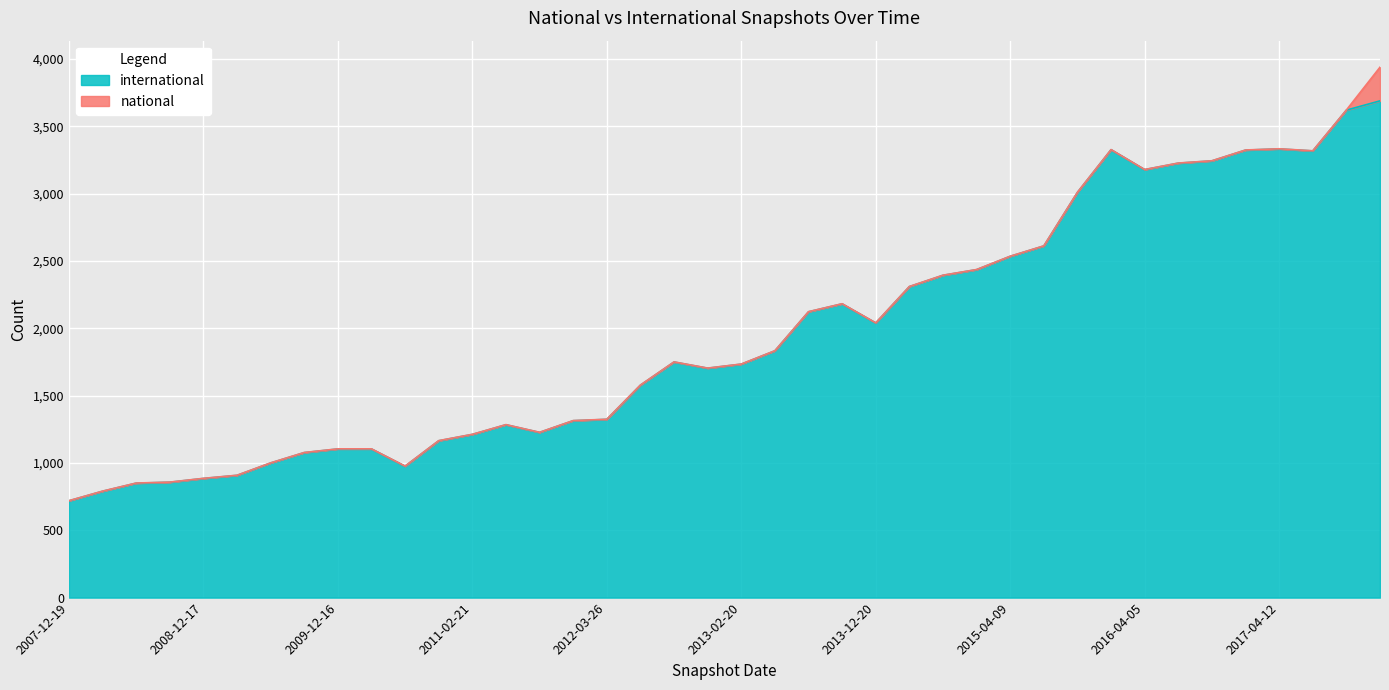

What is the label of the 30th point from the left?

2015-07-03